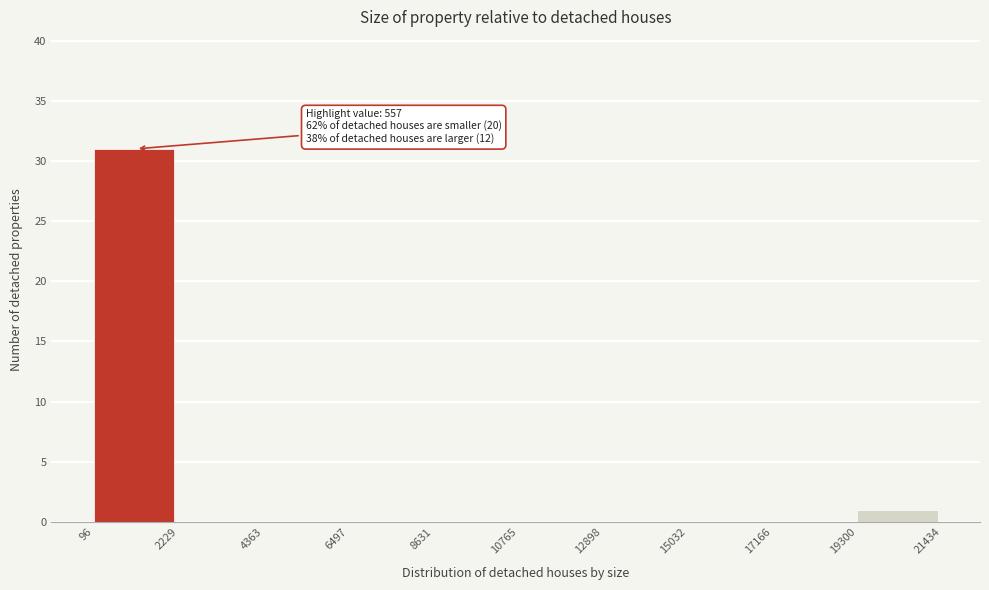

Over which range of the x-axis is the bar tallest?

96 to 2229